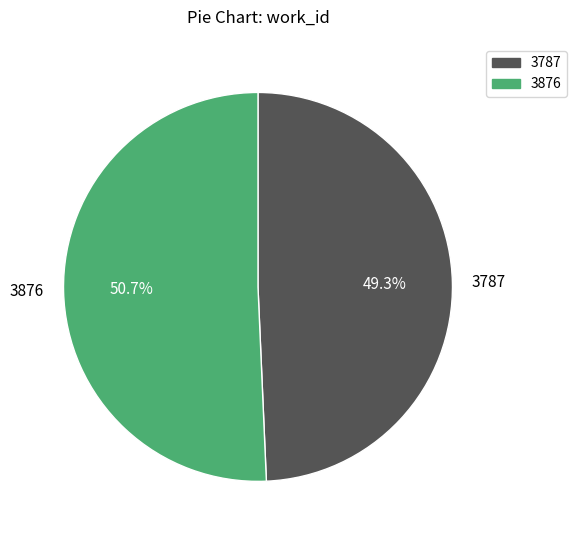

What percentage is the 3876 slice, to the nearest percent?

51%